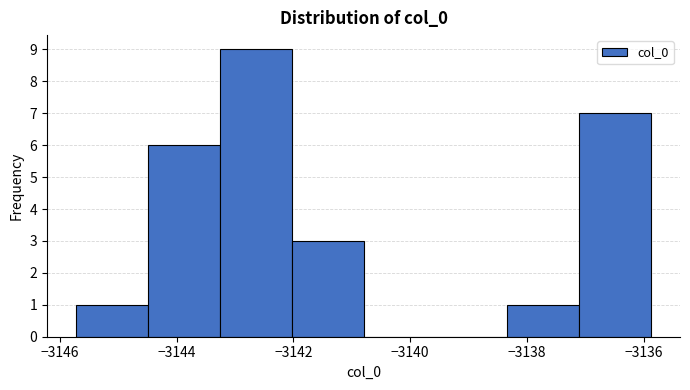

How tall is the bar that spans -3138.4 to -3137.2 on the x-axis? Neither the bar edges nor the heights are printed on the chart, so give them approximately, as read against the axes.

1